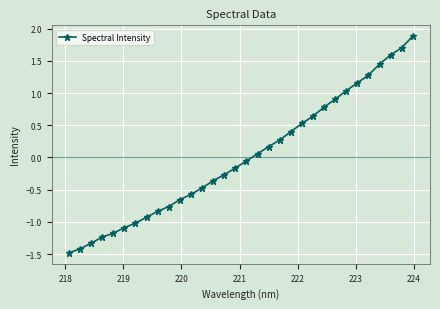

What is the difference between the second highest and second lowest values?

3.1